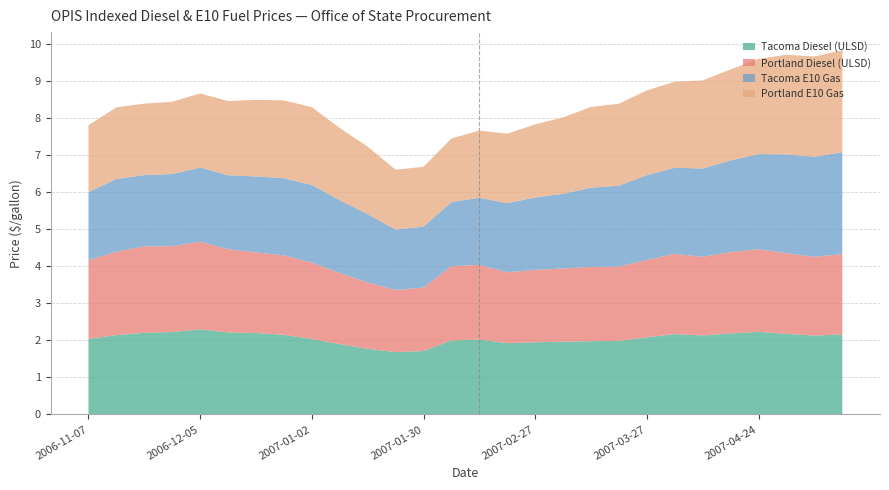

Reading left to right, what are all the values shown in this chart?

Tacoma Diesel (ULSD): 2.0	2.1	2.2	2.2	2.3	2.2	2.2	2.1	2.0	1.9	1.8	1.7	1.7	2.0	2.0	1.9	1.9	2.0	2.0	2.0	2.1	2.2	2.1	2.2	2.2	2.2	2.1	2.2
Portland Diesel (ULSD): 2.1	2.2	2.3	2.3	2.4	2.2	2.2	2.1	2.1	1.9	1.8	1.7	1.7	2.0	2.0	1.9	2.0	2.0	2.0	2.0	2.1	2.2	2.1	2.2	2.2	2.2	2.1	2.2
Tacoma E10 Gas: 1.8	2.0	1.9	1.9	2.0	2.0	2.1	2.1	2.1	2.0	1.8	1.6	1.6	1.7	1.8	1.9	2.0	2.0	2.1	2.2	2.3	2.3	2.4	2.5	2.6	2.7	2.7	2.7
Portland E10 Gas: 1.8	1.9	1.9	1.9	2.0	2.0	2.1	2.1	2.1	1.9	1.8	1.6	1.6	1.7	1.8	1.9	2.0	2.1	2.2	2.2	2.3	2.3	2.4	2.5	2.6	2.7	2.7	2.8